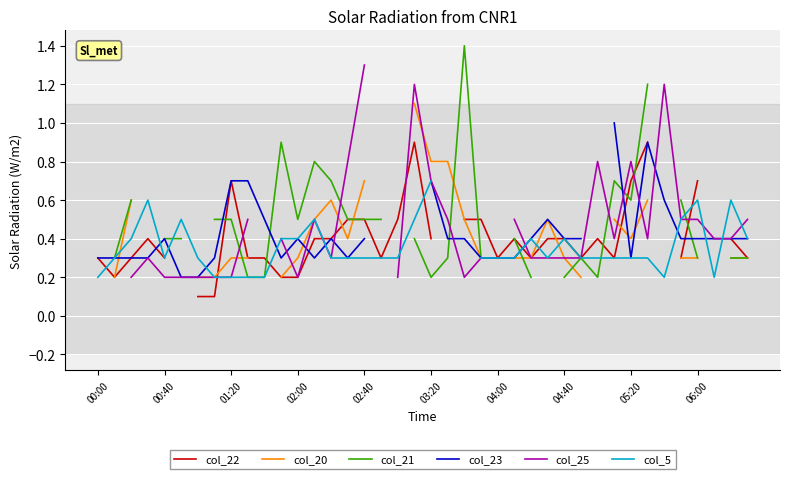

True or false: col_5 and col_22 intersect in this chart.

True